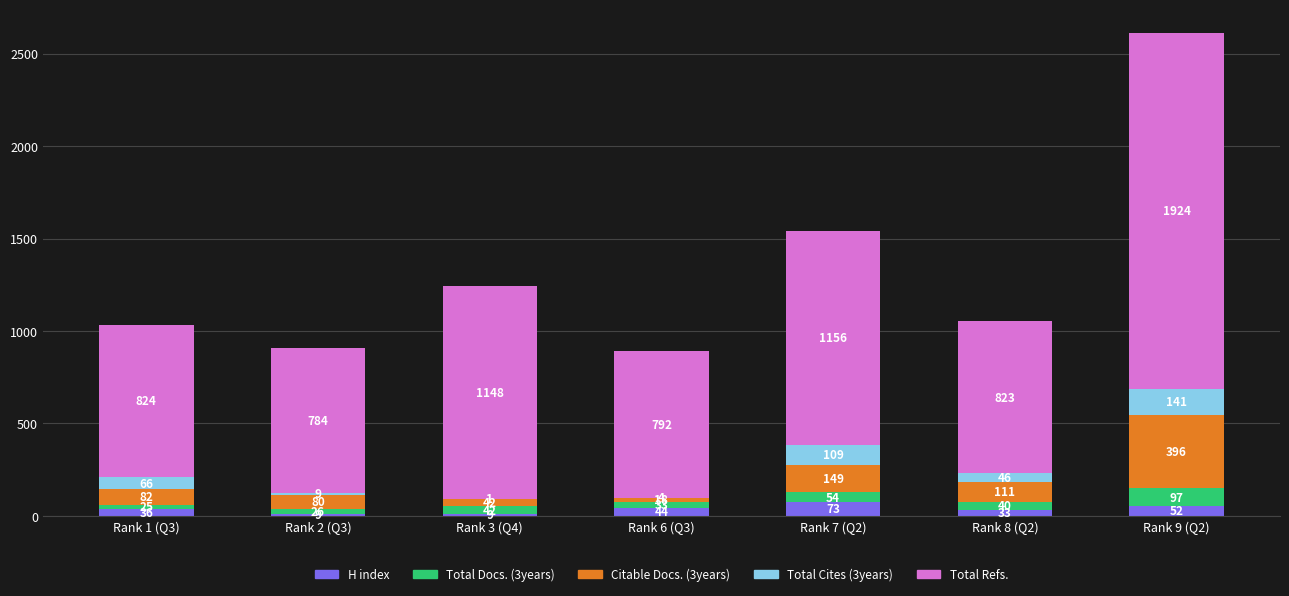

What is the total value across all series at Rank 2 (Q3)?

908